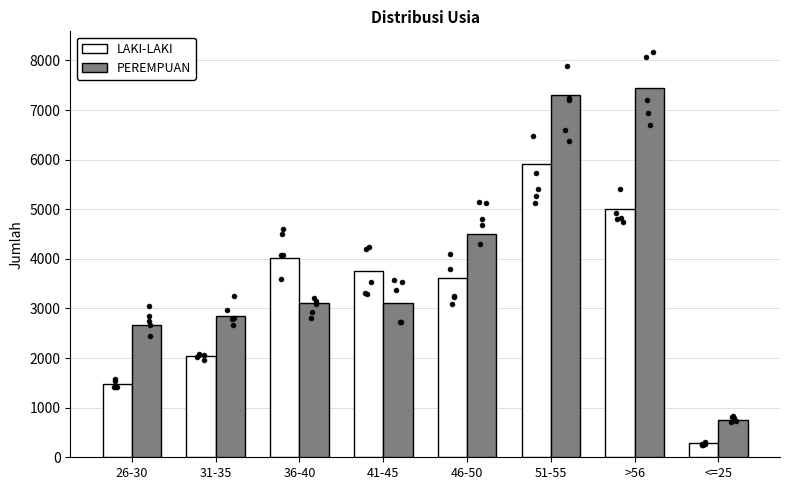

At how many categories does at least one series exceed 4927?

2